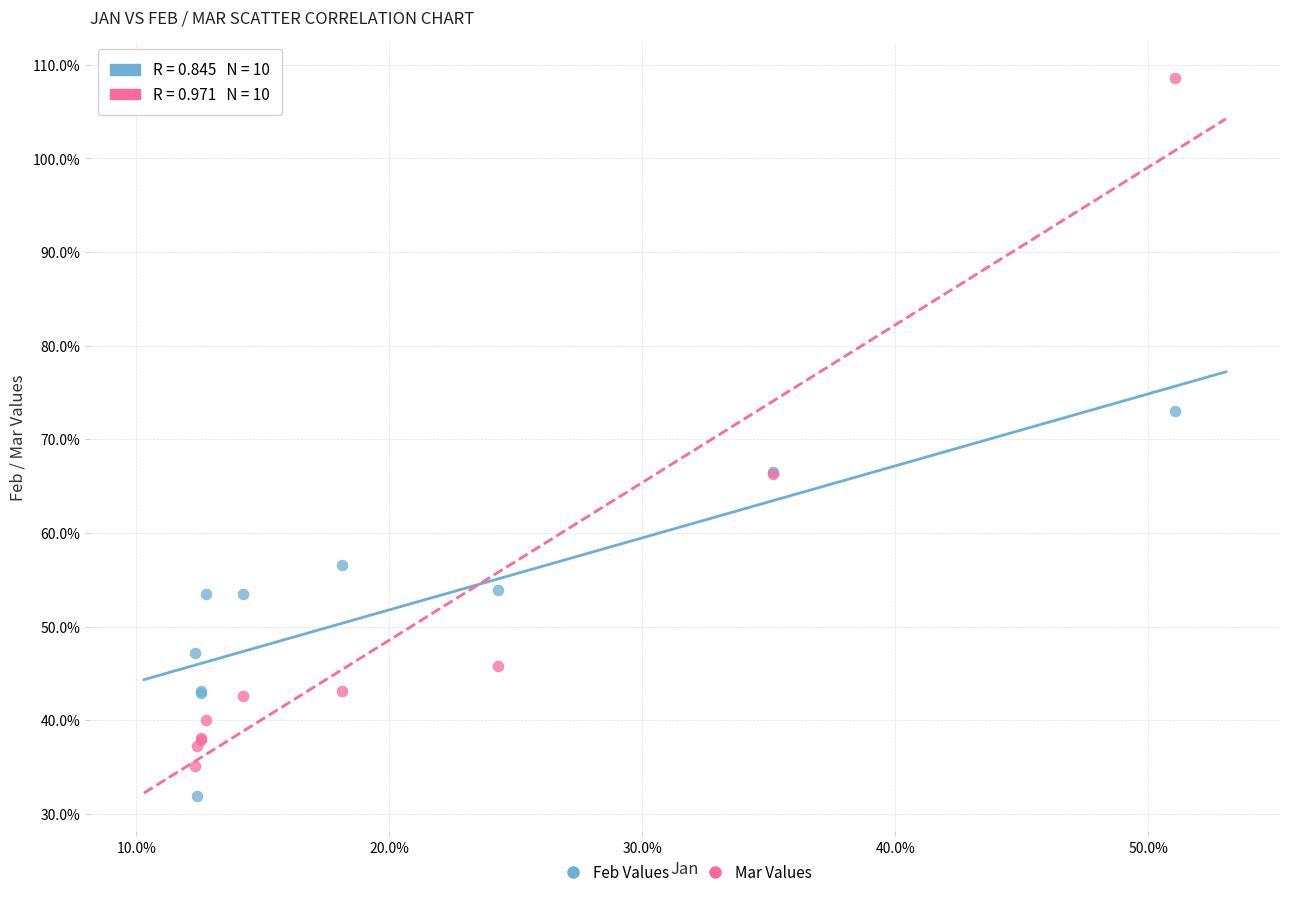

What are all the series names shown in the legend?

Feb Values, Mar Values